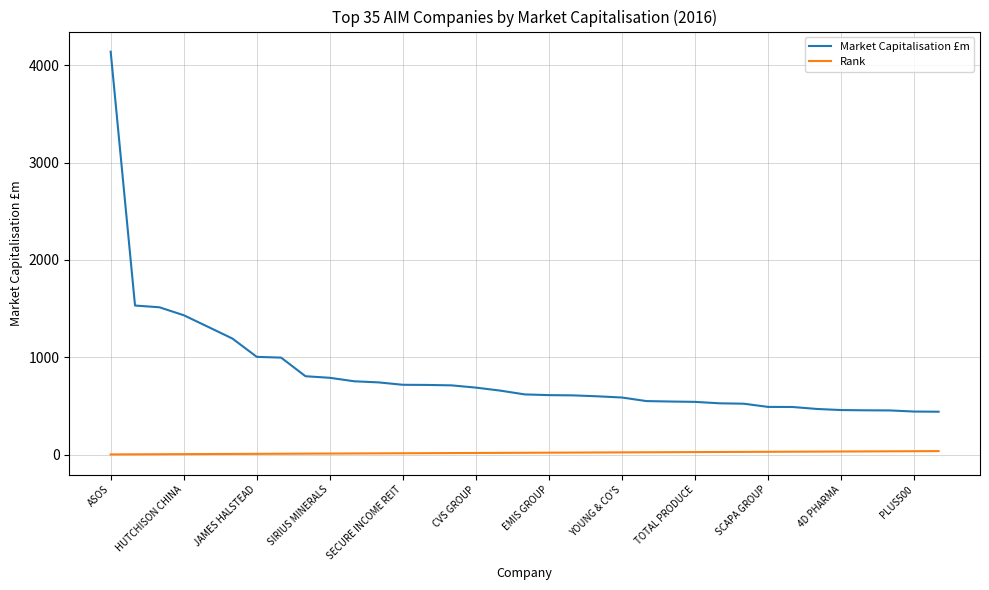

How many values in the Market Capitalisation £m series exceed 618?

18